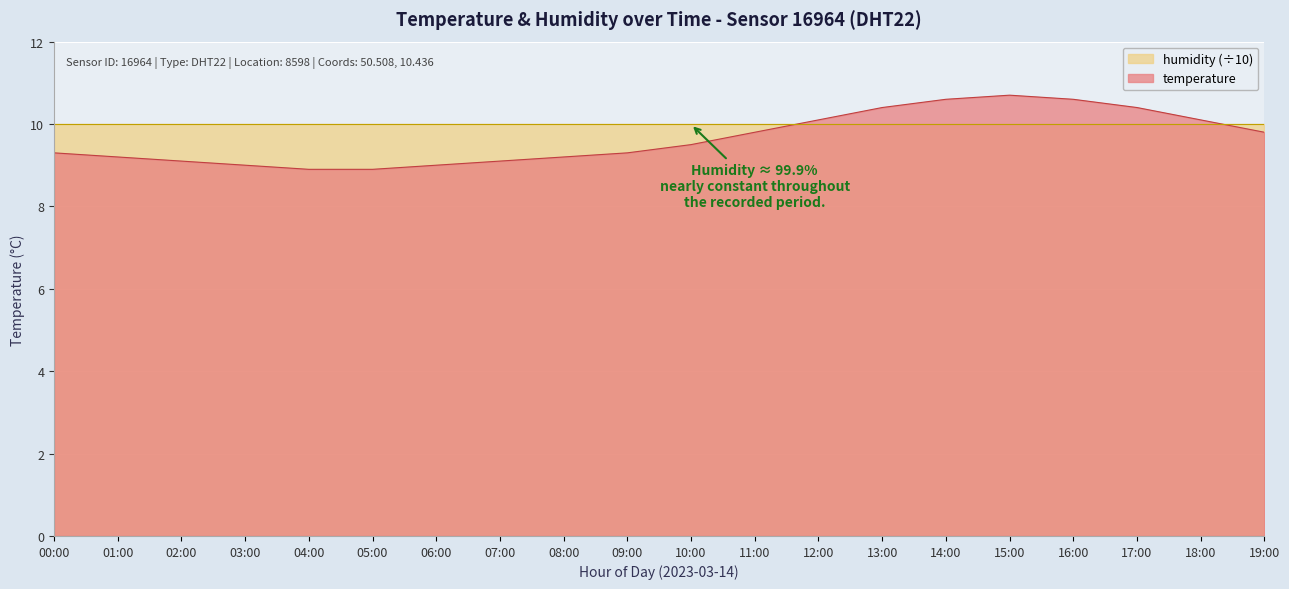

Does the chart display data point markers on the line(s)?

No